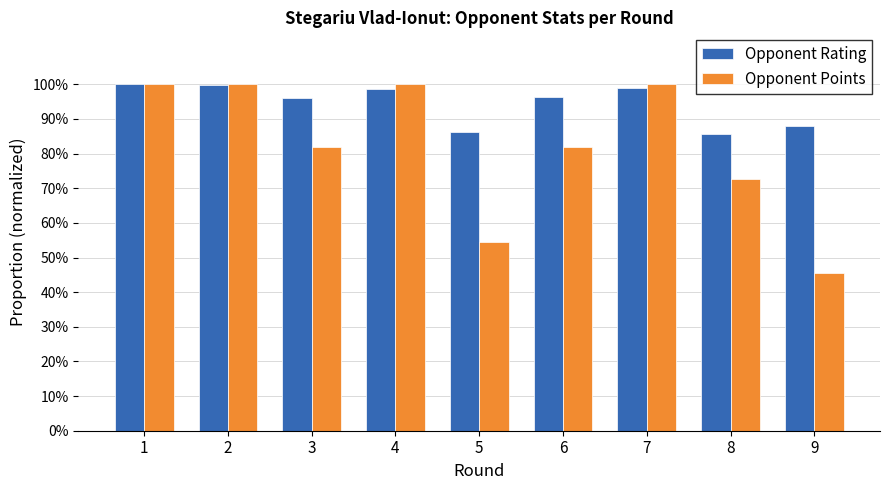

What are all the series names shown in the legend?

Opponent Rating, Opponent Points